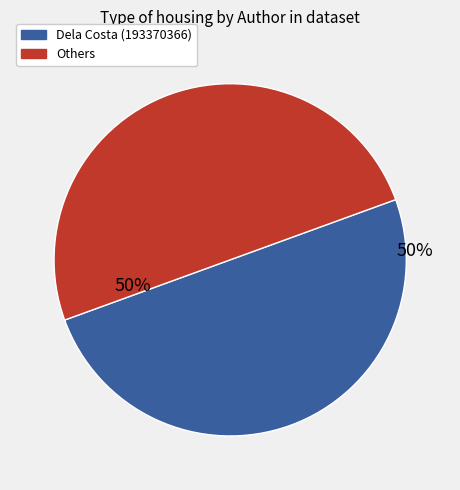

To the nearest percent, what is the average slice percentage?

50%